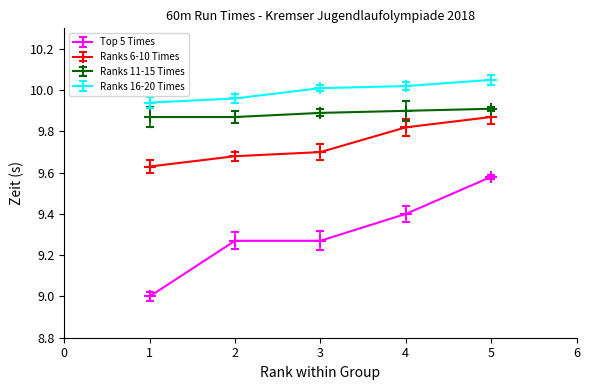

What is the value of the Ranks 11-15 Times point at the 3rd from the left?

9.9